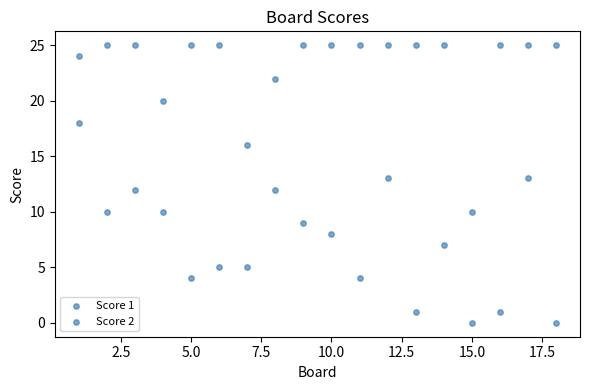

How many points are shown in the scatter plot?

36